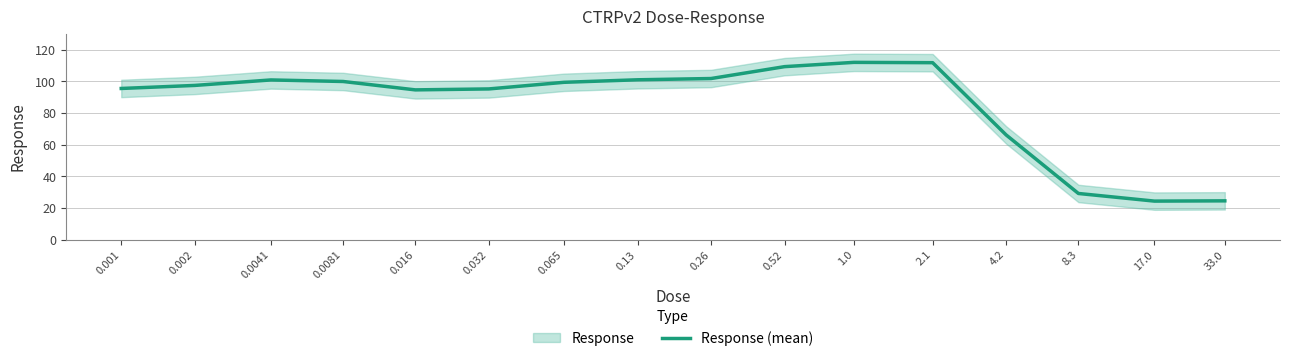

What is the label of the 8th point from the left?

0.13